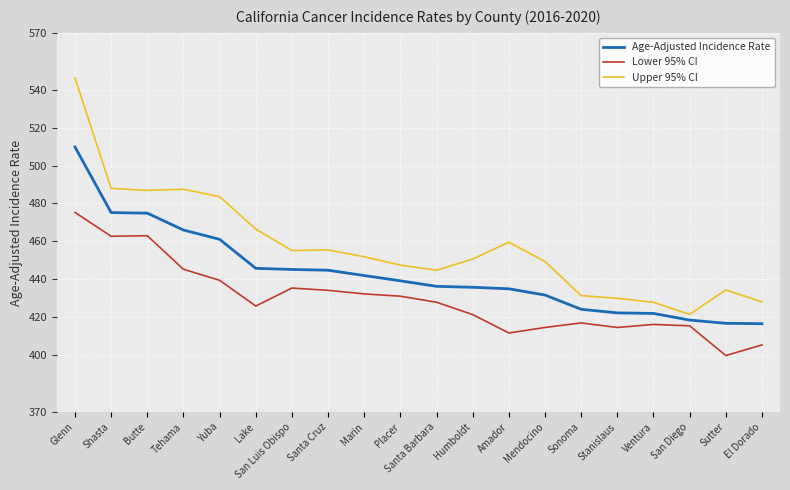

True or false: Lower 95% CI has more than 2 interior local peaks.

True